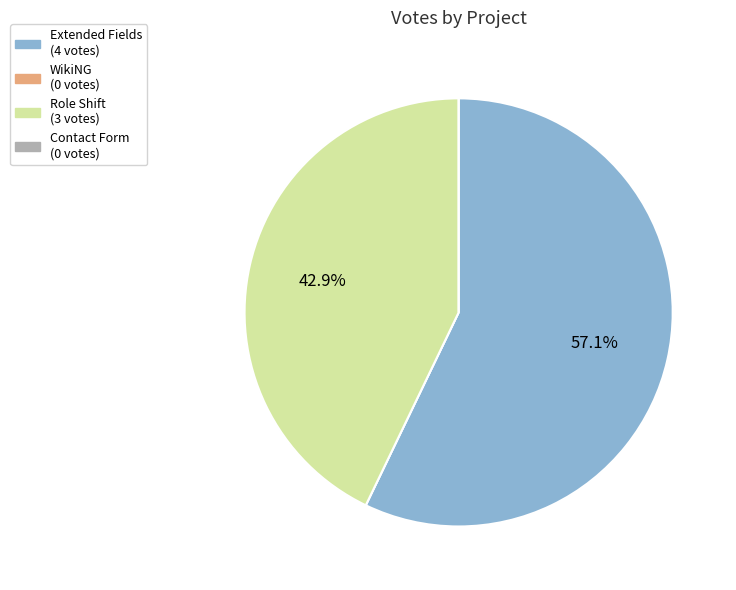

Does any single category account for the majority?

Yes